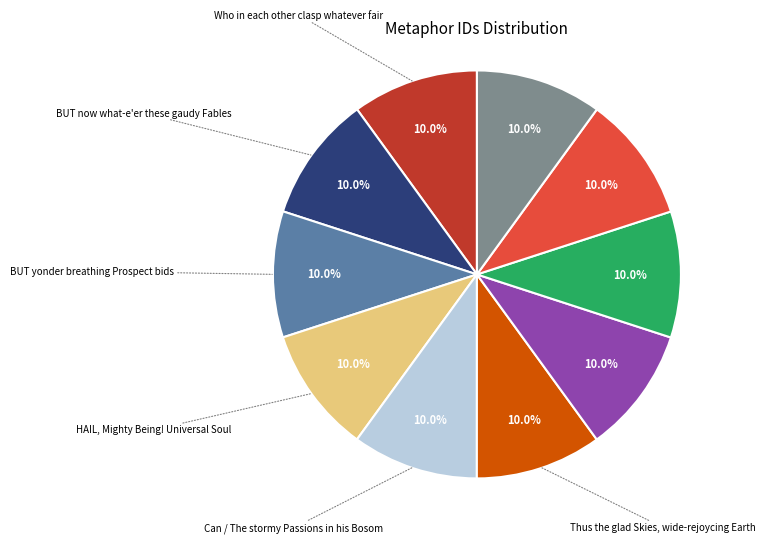

Does any single category account for the majority?

No